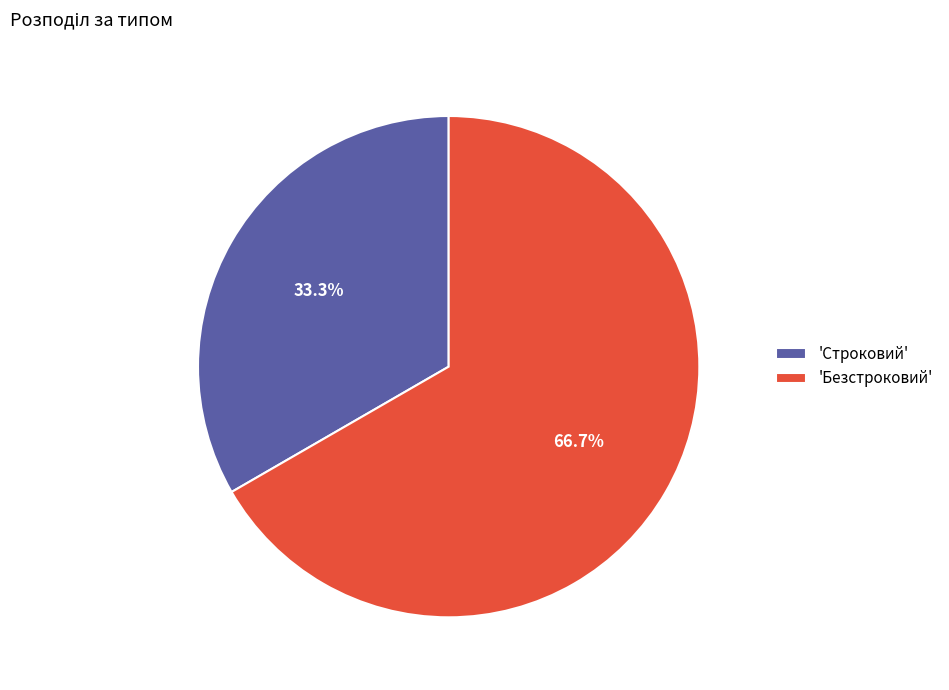

What is the largest slice in the pie chart?

'Безстроковий'